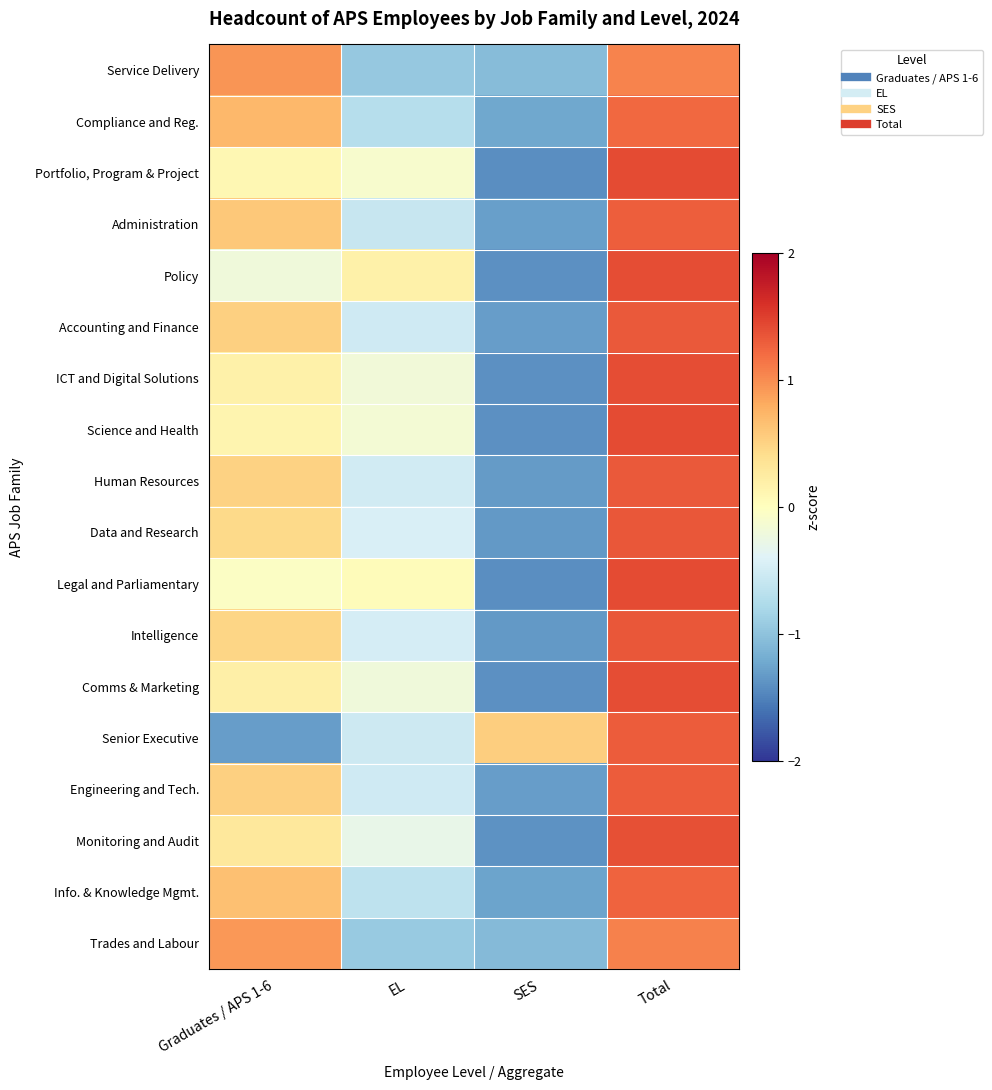

Reading left to right, list all the values displayed in this chart.

Service Delivery: Graduates / APS 1-6=0.9	EL=-0.9	SES=-1.1	Total=1.1
Compliance and Reg.: Graduates / APS 1-6=0.7	EL=-0.7	SES=-1.2	Total=1.2
Portfolio, Program & Project: Graduates / APS 1-6=0.1	EL=-0.1	SES=-1.4	Total=1.4
Administration: Graduates / APS 1-6=0.6	EL=-0.6	SES=-1.3	Total=1.3
Policy: Graduates / APS 1-6=-0.2	EL=0.2	SES=-1.4	Total=1.4
Accounting and Finance: Graduates / APS 1-6=0.5	EL=-0.5	SES=-1.3	Total=1.3
ICT and Digital Solutions: Graduates / APS 1-6=0.2	EL=-0.2	SES=-1.4	Total=1.4
Science and Health: Graduates / APS 1-6=0.1	EL=-0.1	SES=-1.4	Total=1.4
Human Resources: Graduates / APS 1-6=0.5	EL=-0.5	SES=-1.3	Total=1.3
Data and Research: Graduates / APS 1-6=0.4	EL=-0.4	SES=-1.3	Total=1.3
Legal and Parliamentary: Graduates / APS 1-6=-0.0	EL=0.0	SES=-1.4	Total=1.4
Intelligence: Graduates / APS 1-6=0.5	EL=-0.5	SES=-1.3	Total=1.3
Comms & Marketing: Graduates / APS 1-6=0.2	EL=-0.2	SES=-1.4	Total=1.4
Senior Executive: Graduates / APS 1-6=-1.3	EL=-0.5	SES=0.5	Total=1.3
Engineering and Tech.: Graduates / APS 1-6=0.5	EL=-0.5	SES=-1.3	Total=1.3
Monitoring and Audit: Graduates / APS 1-6=0.3	EL=-0.3	SES=-1.4	Total=1.4
Info. & Knowledge Mgmt.: Graduates / APS 1-6=0.6	EL=-0.6	SES=-1.3	Total=1.3
Trades and Labour: Graduates / APS 1-6=0.9	EL=-0.9	SES=-1.1	Total=1.1